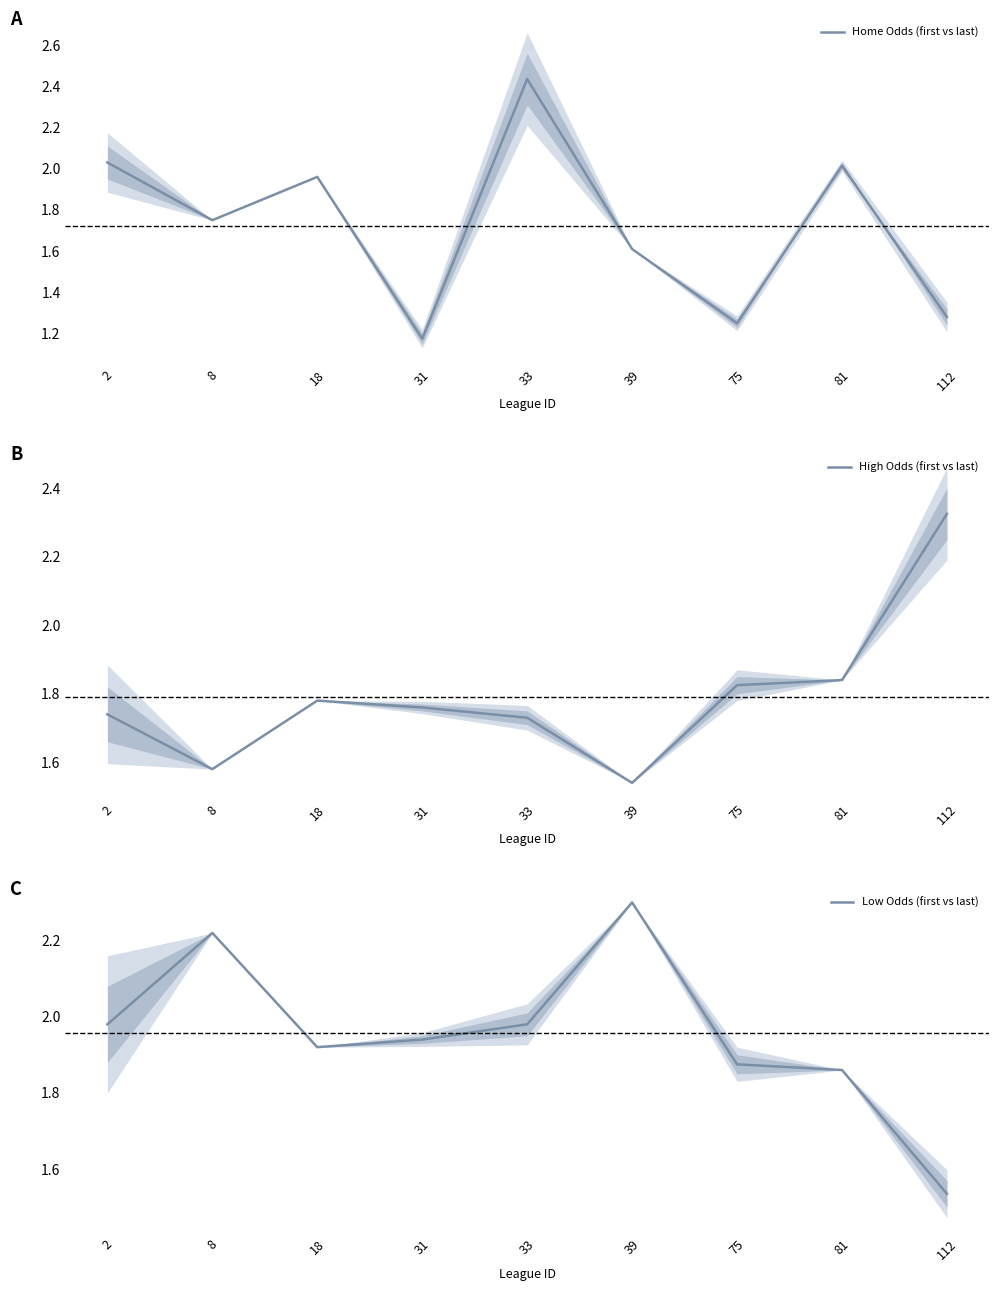

At which label does High Odds (first vs last) reach its minimum?

39